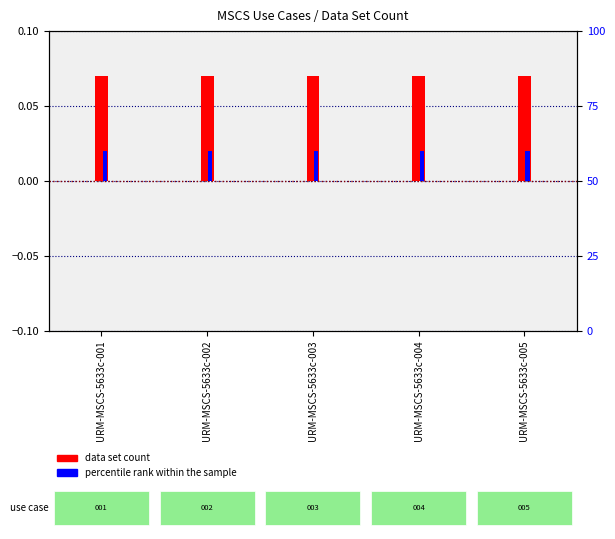

Is the value of data set count at URM-MSCS-5633c-003 greater than the value of percentile rank within sample at URM-MSCS-5633c-005?

Yes